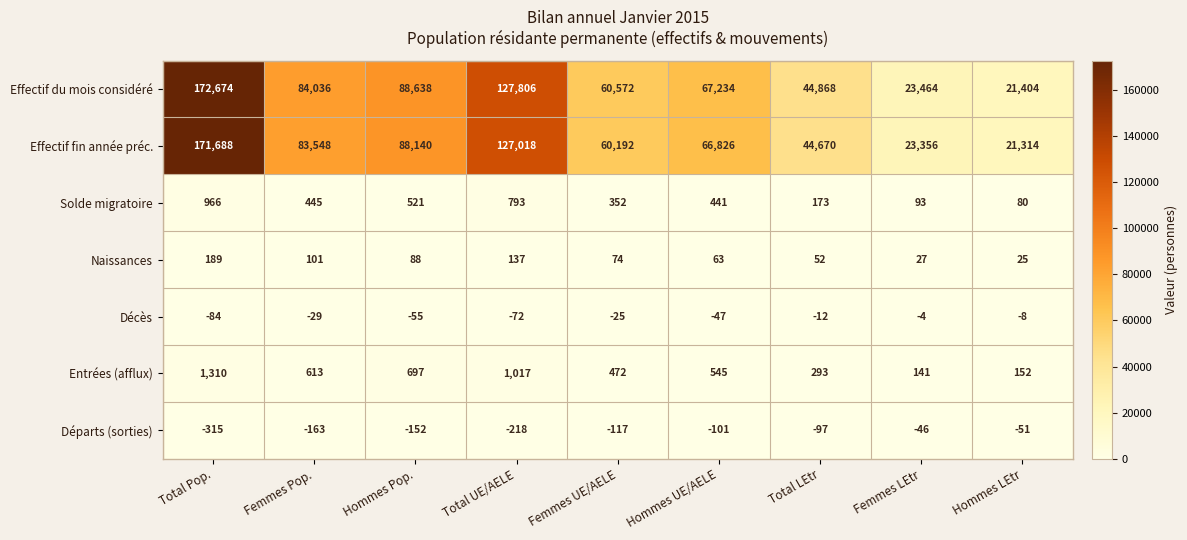

What is the total value across all series at Hommes Pop.?

177877